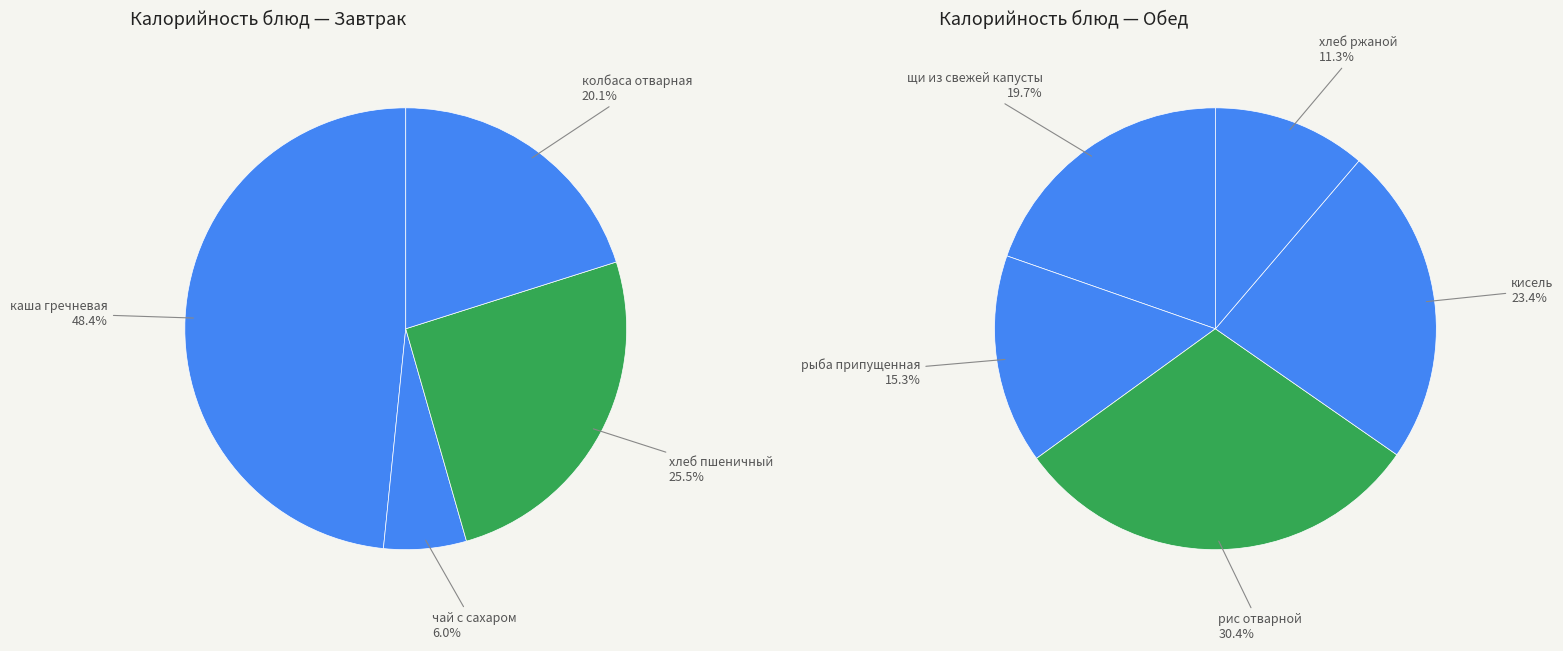

Between Завтрак (колбаса отварная) and Обед (рис отварной), which is larger?

Обед (рис отварной)